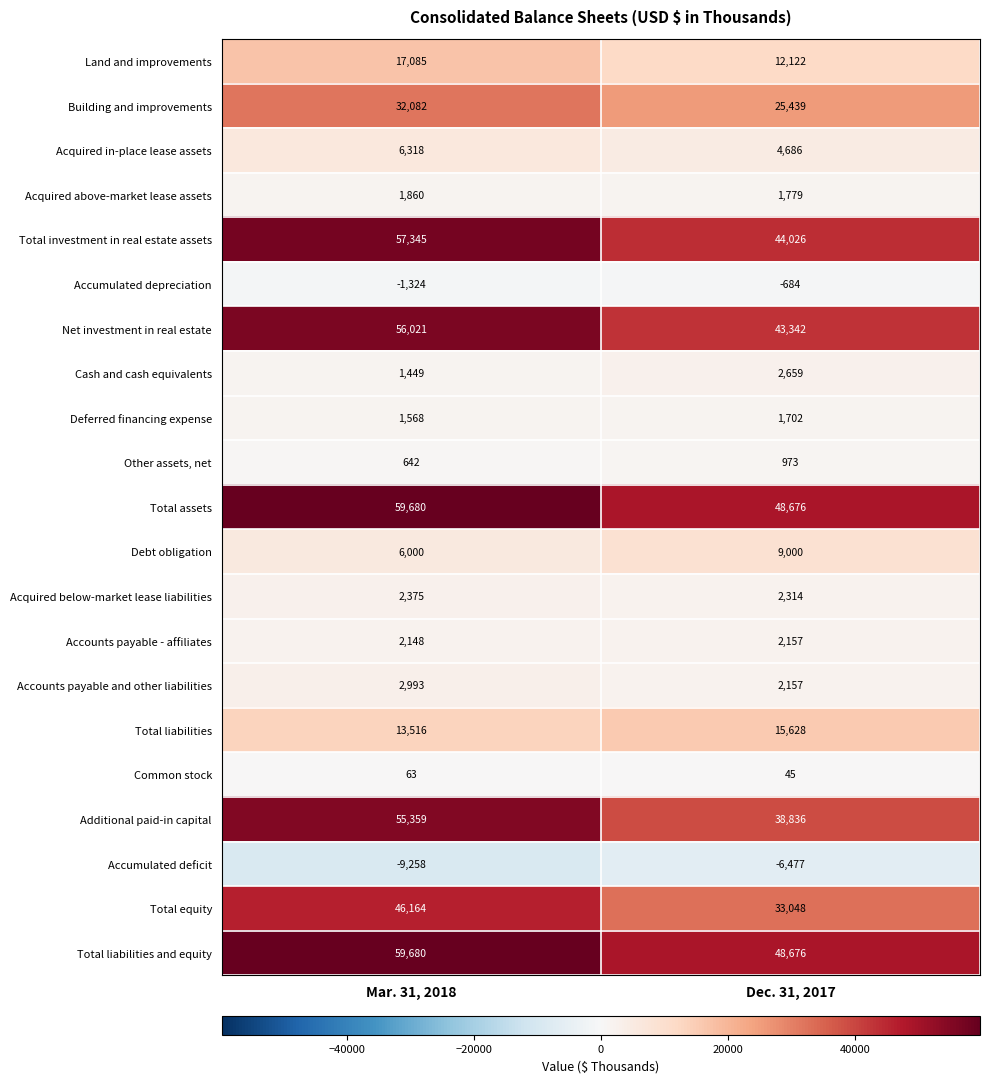

Is it true that Total equity equals 33048 at Dec. 31, 2017?

True